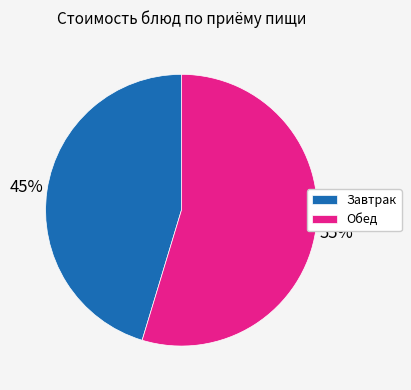

What is the ratio of the value at Обед to the value at Завтрак?

1.2